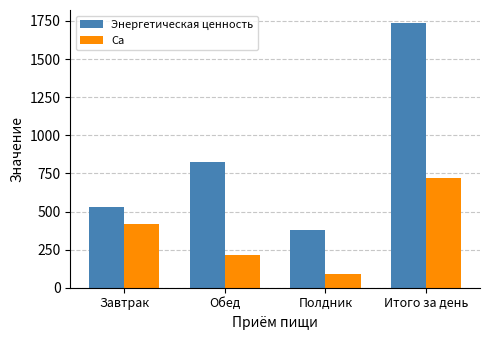

What is the average value of the Ca series?

361.4